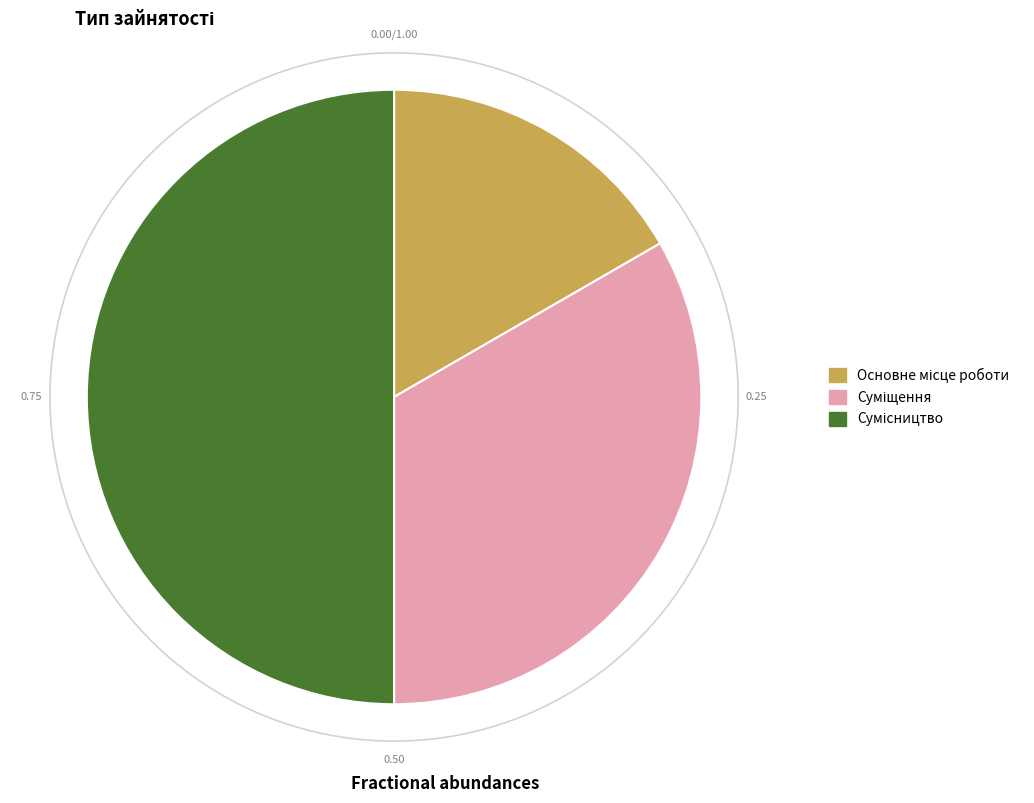

What is the change in value from Основне місце роботи to Сумісництво?

+2